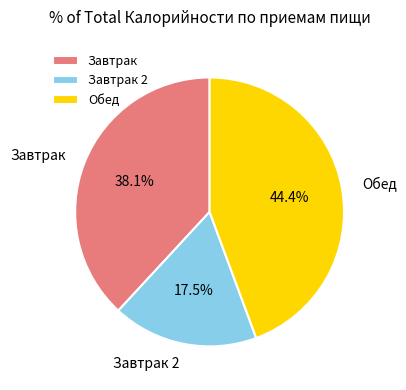

What is the total percentage of Обед and Завтрак 2?

61.9%